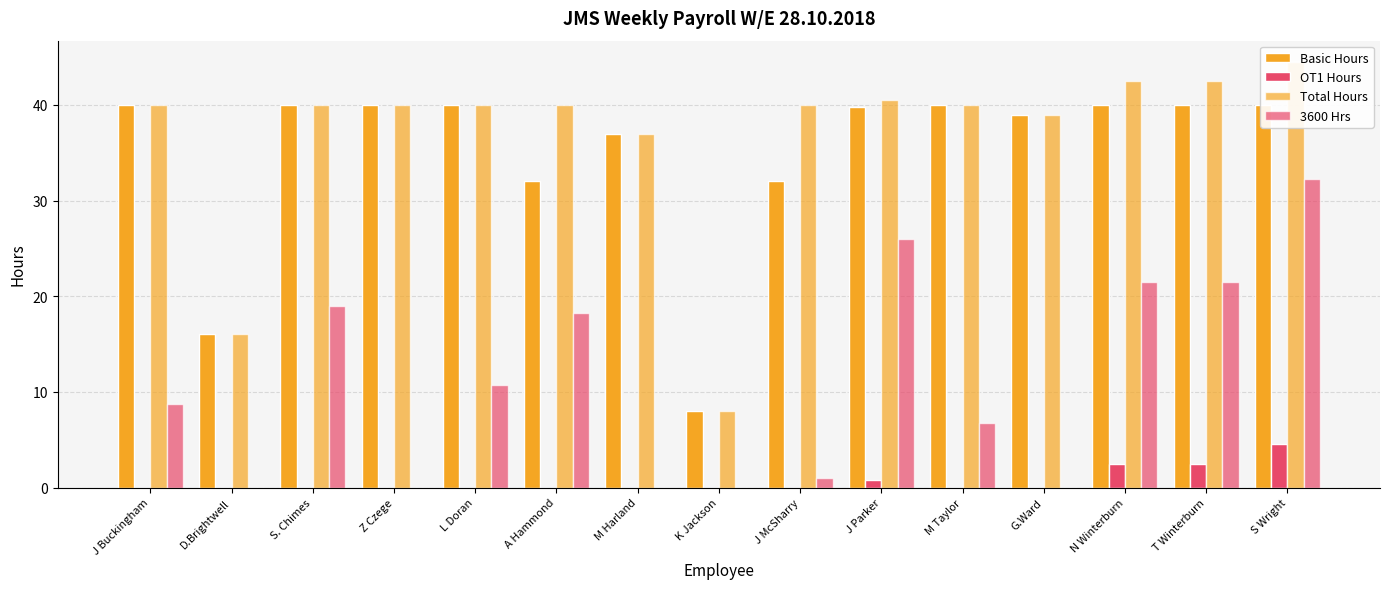

At which category is the sum across all series the highest?

S Wright